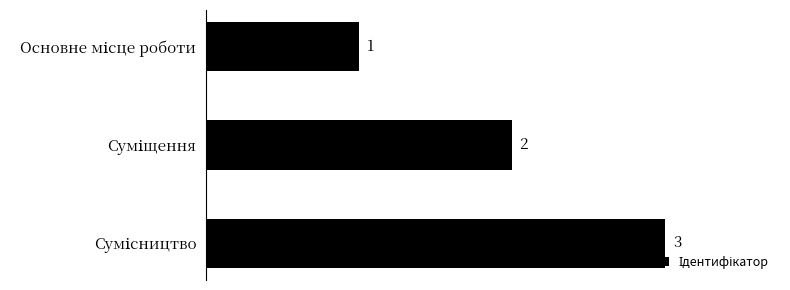

What is the greatest value displayed?

3